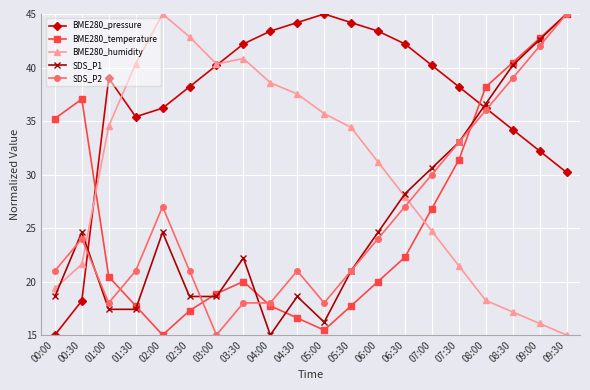

What is the difference between the highest and lowest values at 04:00?

28.4